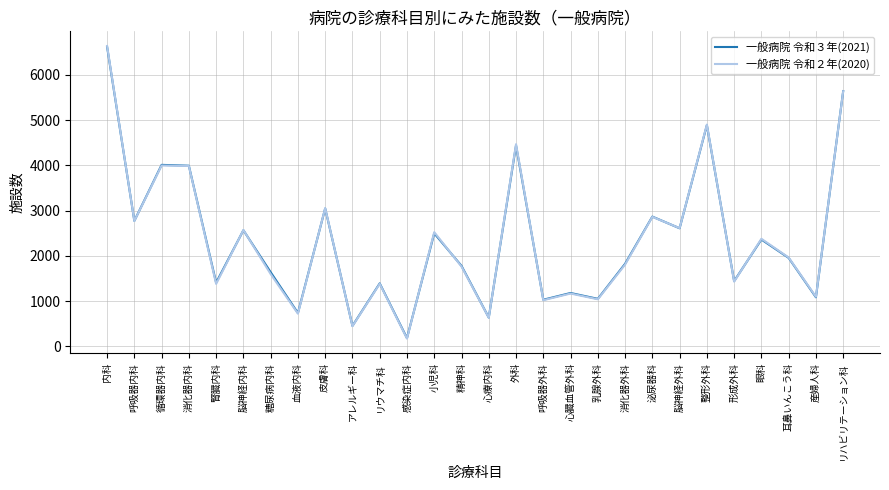

The value of 一般病院 令和３年(2021) at 脳神経外科 is 4175. True or false?

False